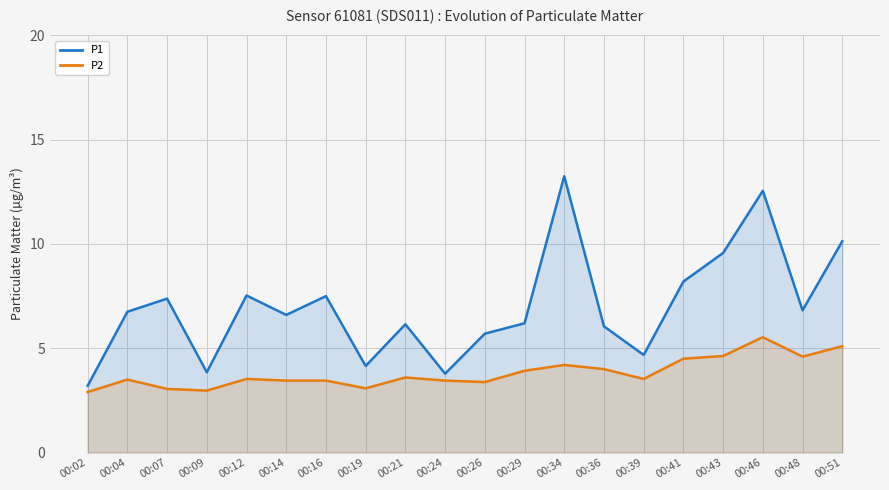

How many categories are shown in the chart?

20